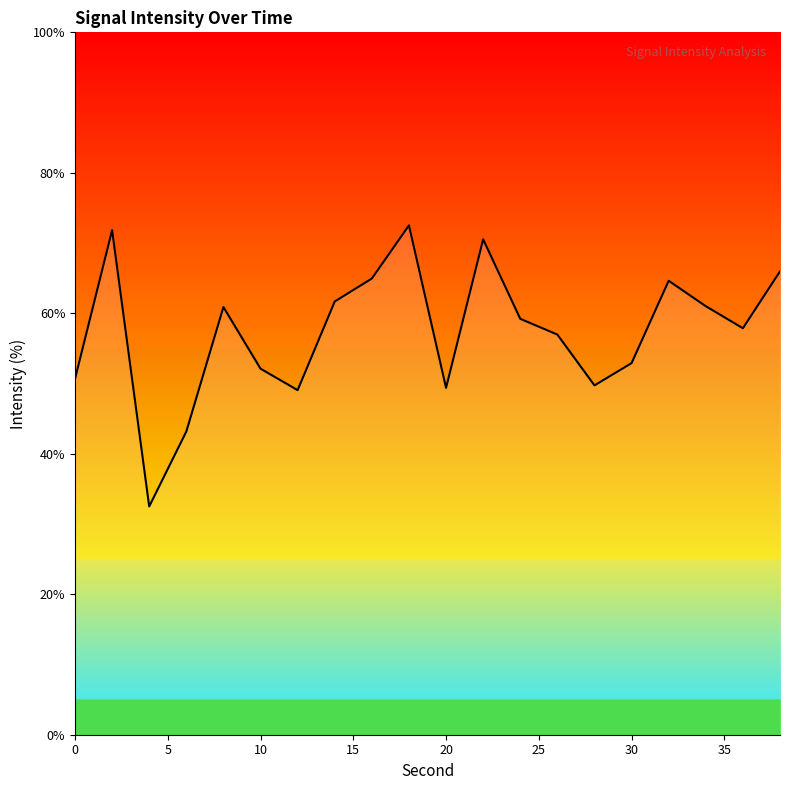

What is the difference between the maximum and minimum values?

40.0